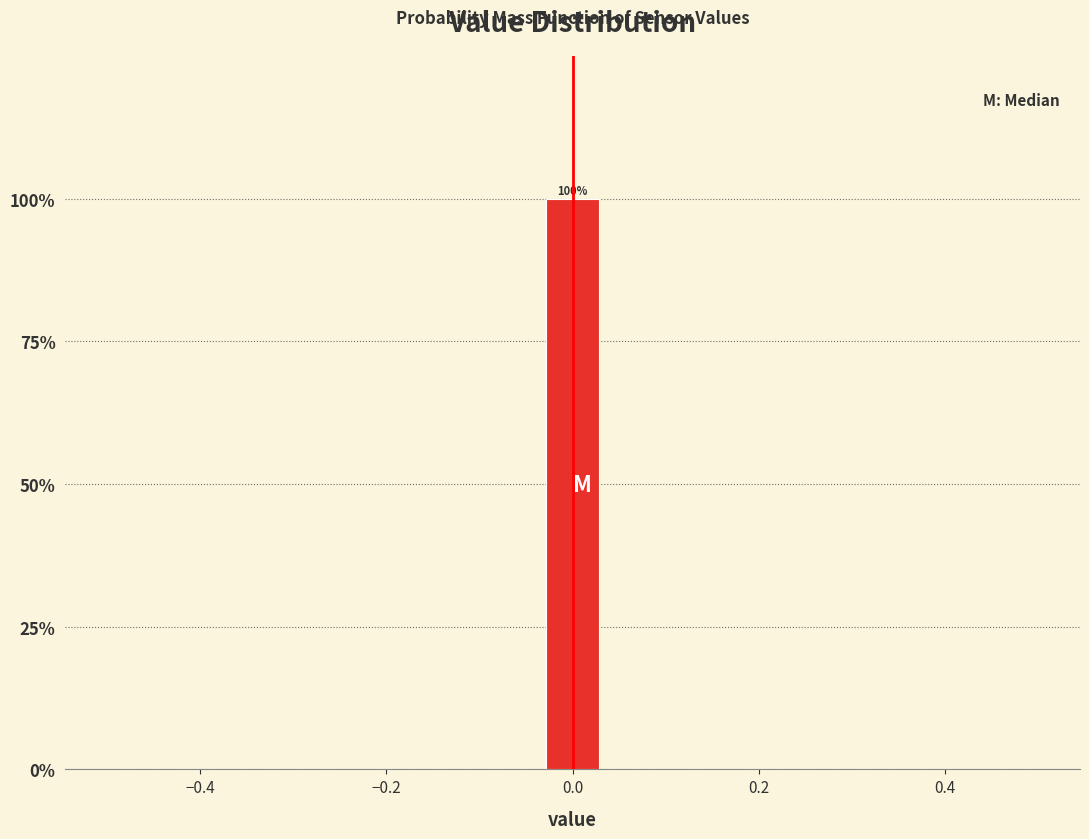

Read against the x-axis, roughly where is the centre of the tallest bar?

0.00